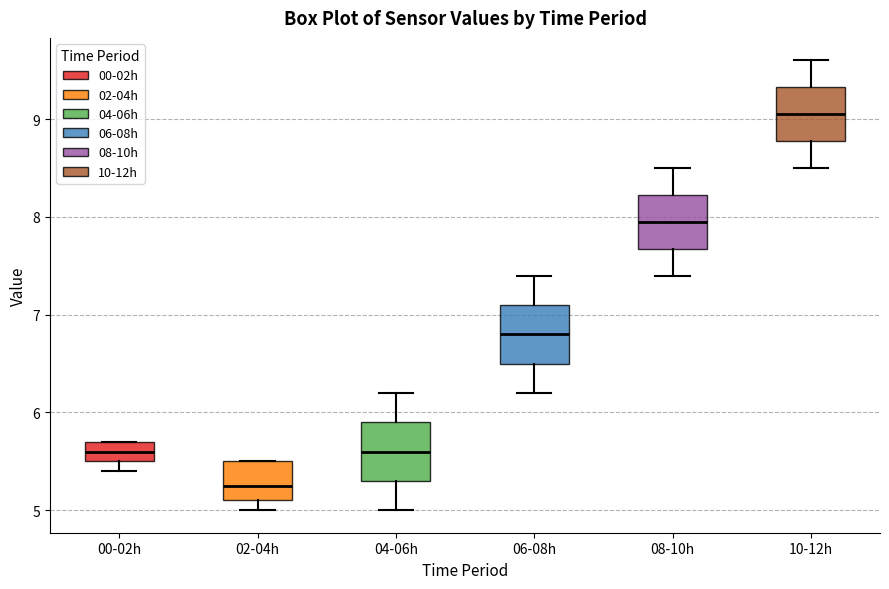

Reading left to right, read every box against the y-axis: the position of its median line, the range the box covers, and the ends of its whiskers. The values are not printed on the chart, so give them approximately, as read against the axis.

00-02h: median 5.6, box 5.5 to 5.7, whiskers 5.4 to 5.7
02-04h: median 5.3, box 5.1 to 5.5, whiskers 5.0 to 5.5
04-06h: median 5.6, box 5.3 to 5.9, whiskers 5.0 to 6.2
06-08h: median 6.8, box 6.5 to 7.1, whiskers 6.2 to 7.4
08-10h: median 8.0, box 7.7 to 8.2, whiskers 7.4 to 8.5
10-12h: median 9.1, box 8.8 to 9.3, whiskers 8.5 to 9.6